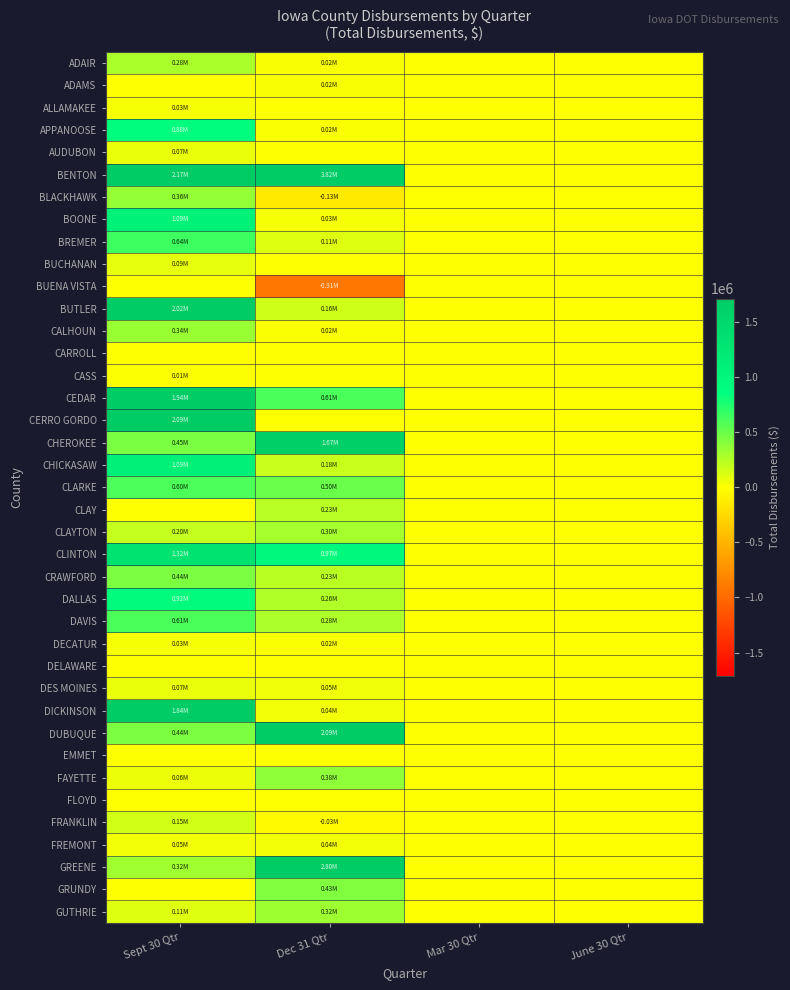

Reading left to right, what are all the values shown in this chart?

ADAIR: Sept 30 Qtr=282600.6	Dec 31 Qtr=23703.3	Mar 30 Qtr=0.0	June 30 Qtr=0.0
ADAMS: Sept 30 Qtr=0.0	Dec 31 Qtr=24151.8	Mar 30 Qtr=0.0	June 30 Qtr=0.0
ALLAMAKEE: Sept 30 Qtr=29315.6	Dec 31 Qtr=0.0	Mar 30 Qtr=0.0	June 30 Qtr=0.0
APPANOOSE: Sept 30 Qtr=877893.6	Dec 31 Qtr=19933.1	Mar 30 Qtr=0.0	June 30 Qtr=0.0
AUDUBON: Sept 30 Qtr=69092.2	Dec 31 Qtr=0.0	Mar 30 Qtr=0.0	June 30 Qtr=0.0
BENTON: Sept 30 Qtr=2172936.2	Dec 31 Qtr=3815326.6	Mar 30 Qtr=0.0	June 30 Qtr=0.0
BLACKHAWK: Sept 30 Qtr=355967.1	Dec 31 Qtr=-134482.2	Mar 30 Qtr=0.0	June 30 Qtr=0.0
BOONE: Sept 30 Qtr=1088677.7	Dec 31 Qtr=30000.0	Mar 30 Qtr=0.0	June 30 Qtr=0.0
BREMER: Sept 30 Qtr=644622.7	Dec 31 Qtr=109263.8	Mar 30 Qtr=0.0	June 30 Qtr=0.0
BUCHANAN: Sept 30 Qtr=86660.7	Dec 31 Qtr=0.0	Mar 30 Qtr=0.0	June 30 Qtr=0.0
BUENA VISTA: Sept 30 Qtr=0.0	Dec 31 Qtr=-905797.6	Mar 30 Qtr=0.0	June 30 Qtr=0.0
BUTLER: Sept 30 Qtr=2016913.7	Dec 31 Qtr=160908.9	Mar 30 Qtr=0.0	June 30 Qtr=0.0
CALHOUN: Sept 30 Qtr=342786.0	Dec 31 Qtr=17088.1	Mar 30 Qtr=0.0	June 30 Qtr=0.0
CARROLL: Sept 30 Qtr=0.0	Dec 31 Qtr=0.0	Mar 30 Qtr=0.0	June 30 Qtr=0.0
CASS: Sept 30 Qtr=12522.5	Dec 31 Qtr=0.0	Mar 30 Qtr=0.0	June 30 Qtr=0.0
CEDAR: Sept 30 Qtr=1941896.8	Dec 31 Qtr=607932.4	Mar 30 Qtr=0.0	June 30 Qtr=0.0
CERRO GORDO: Sept 30 Qtr=2090036.0	Dec 31 Qtr=2893.0	Mar 30 Qtr=0.0	June 30 Qtr=0.0
CHEROKEE: Sept 30 Qtr=445257.0	Dec 31 Qtr=1669825.8	Mar 30 Qtr=0.0	June 30 Qtr=0.0
CHICKASAW: Sept 30 Qtr=1092106.7	Dec 31 Qtr=182470.0	Mar 30 Qtr=0.0	June 30 Qtr=0.0
CLARKE: Sept 30 Qtr=596082.3	Dec 31 Qtr=499123.6	Mar 30 Qtr=0.0	June 30 Qtr=0.0
CLAY: Sept 30 Qtr=0.0	Dec 31 Qtr=234646.9	Mar 30 Qtr=0.0	June 30 Qtr=0.0
CLAYTON: Sept 30 Qtr=199203.2	Dec 31 Qtr=302608.8	Mar 30 Qtr=0.0	June 30 Qtr=0.0
CLINTON: Sept 30 Qtr=1319601.9	Dec 31 Qtr=968961.5	Mar 30 Qtr=0.0	June 30 Qtr=0.0
CRAWFORD: Sept 30 Qtr=439601.1	Dec 31 Qtr=233908.4	Mar 30 Qtr=0.0	June 30 Qtr=0.0
DALLAS: Sept 30 Qtr=918033.5	Dec 31 Qtr=263493.8	Mar 30 Qtr=0.0	June 30 Qtr=0.0
DAVIS: Sept 30 Qtr=608382.1	Dec 31 Qtr=276025.6	Mar 30 Qtr=0.0	June 30 Qtr=0.0
DECATUR: Sept 30 Qtr=32829.7	Dec 31 Qtr=15149.8	Mar 30 Qtr=0.0	June 30 Qtr=0.0
DELAWARE: Sept 30 Qtr=0.0	Dec 31 Qtr=0.0	Mar 30 Qtr=0.0	June 30 Qtr=0.0
DES MOINES: Sept 30 Qtr=72074.4	Dec 31 Qtr=51286.2	Mar 30 Qtr=0.0	June 30 Qtr=0.0
DICKINSON: Sept 30 Qtr=1839242.0	Dec 31 Qtr=41557.1	Mar 30 Qtr=0.0	June 30 Qtr=0.0
DUBUQUE: Sept 30 Qtr=436460.6	Dec 31 Qtr=2088340.2	Mar 30 Qtr=0.0	June 30 Qtr=0.0
EMMET: Sept 30 Qtr=0.0	Dec 31 Qtr=0.0	Mar 30 Qtr=0.0	June 30 Qtr=0.0
FAYETTE: Sept 30 Qtr=60610.3	Dec 31 Qtr=377267.5	Mar 30 Qtr=0.0	June 30 Qtr=0.0
FLOYD: Sept 30 Qtr=0.0	Dec 31 Qtr=0.0	Mar 30 Qtr=0.0	June 30 Qtr=0.0
FRANKLIN: Sept 30 Qtr=152360.1	Dec 31 Qtr=-30000.0	Mar 30 Qtr=0.0	June 30 Qtr=0.0
FREMONT: Sept 30 Qtr=45269.0	Dec 31 Qtr=41910.2	Mar 30 Qtr=0.0	June 30 Qtr=0.0
GREENE: Sept 30 Qtr=316648.7	Dec 31 Qtr=2797013.4	Mar 30 Qtr=0.0	June 30 Qtr=0.0
GRUNDY: Sept 30 Qtr=1375.3	Dec 31 Qtr=426852.8	Mar 30 Qtr=0.0	June 30 Qtr=0.0
GUTHRIE: Sept 30 Qtr=108046.4	Dec 31 Qtr=323020.2	Mar 30 Qtr=0.0	June 30 Qtr=0.0